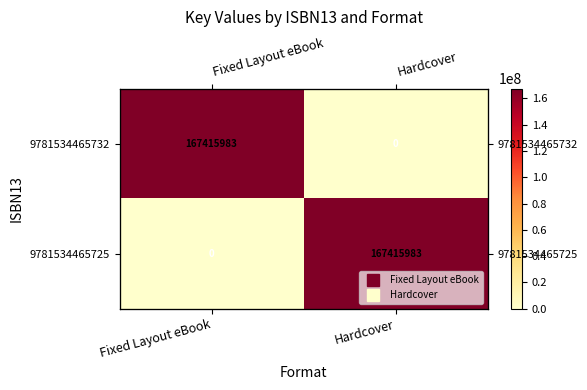

What is the difference between the highest and lowest values at Hardcover?

167415983